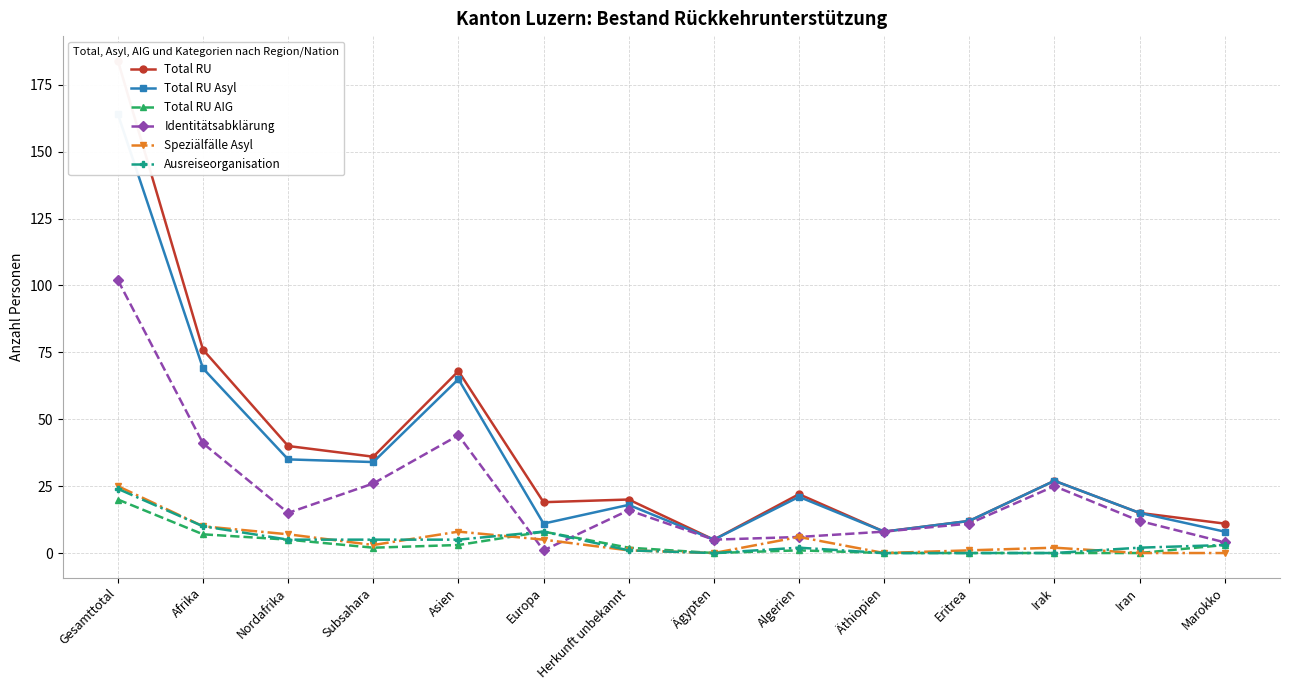

Is it true that Total RU equals 2 at Äthiopien?

False